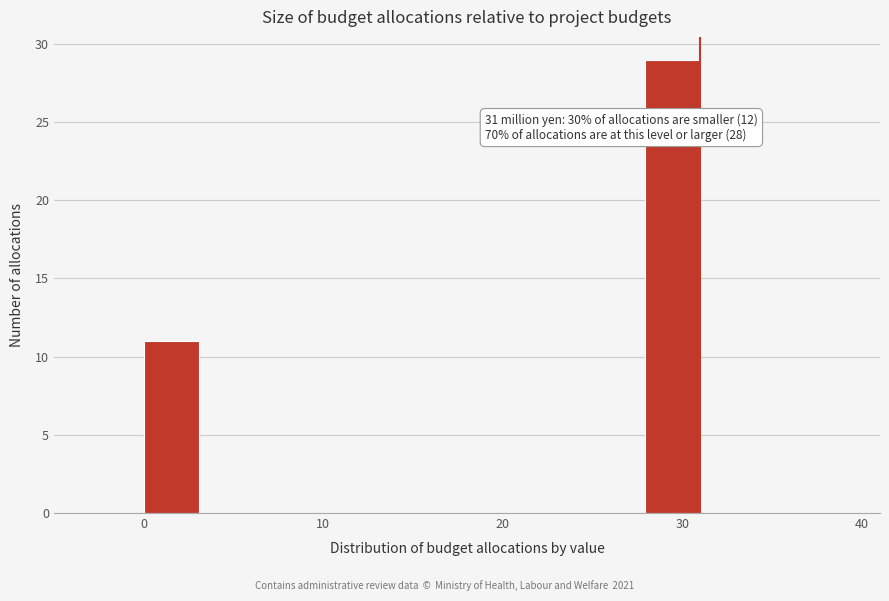

Read against the x-axis, roughly where is the centre of the tallest bar?

29